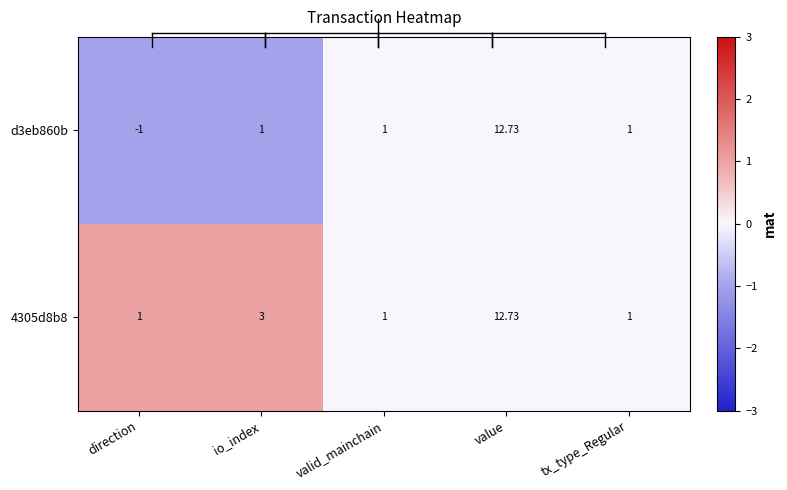

At which label does d3eb860b reach its minimum?

direction